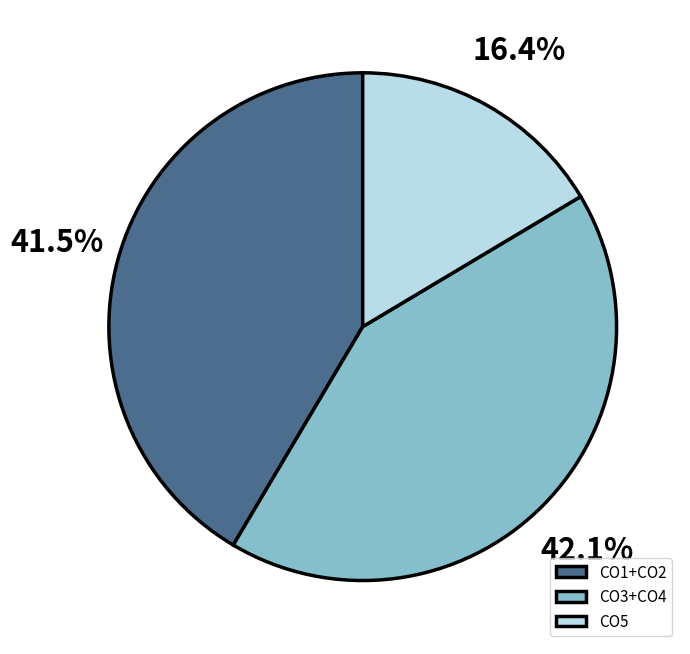

What is the largest slice in the pie chart?

CO3+CO4